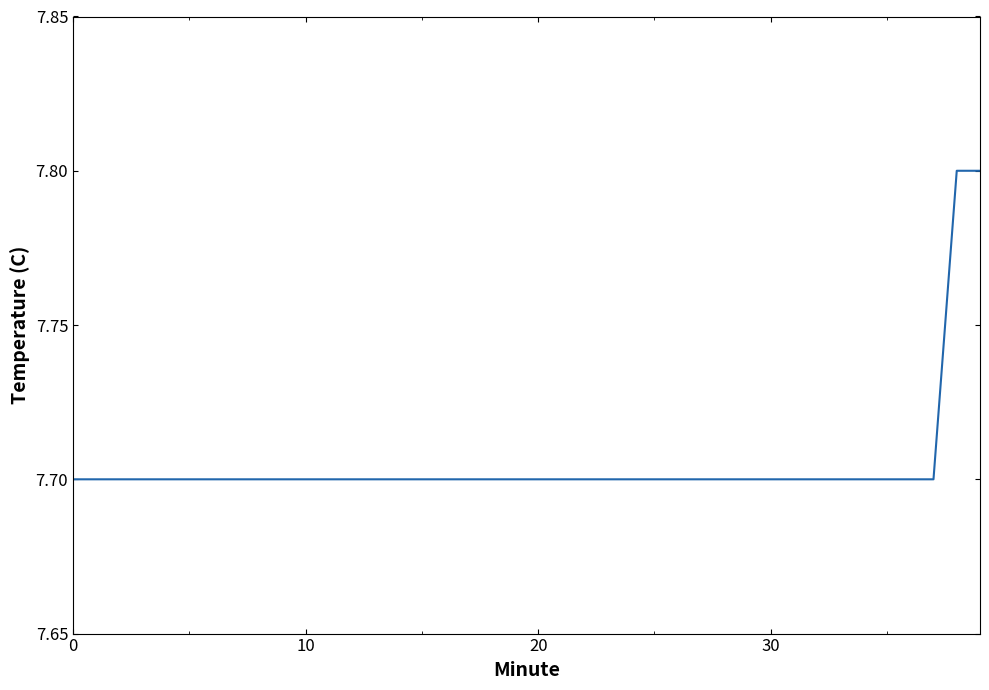

What is the minimum value shown in the chart?

7.7